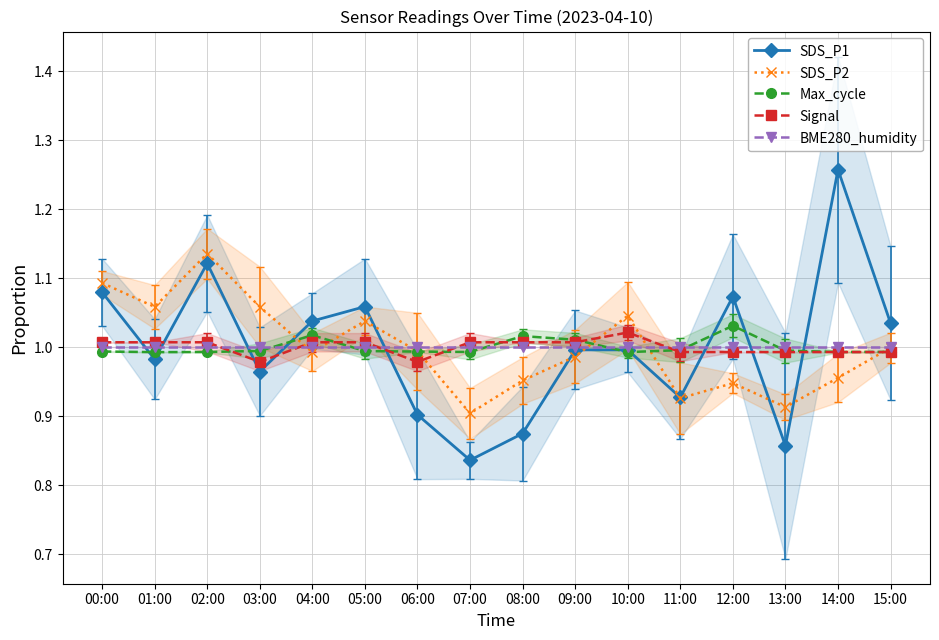

Between which two adjacent categories do SDS_P2 and Signal first intersect?

03:00 and 04:00